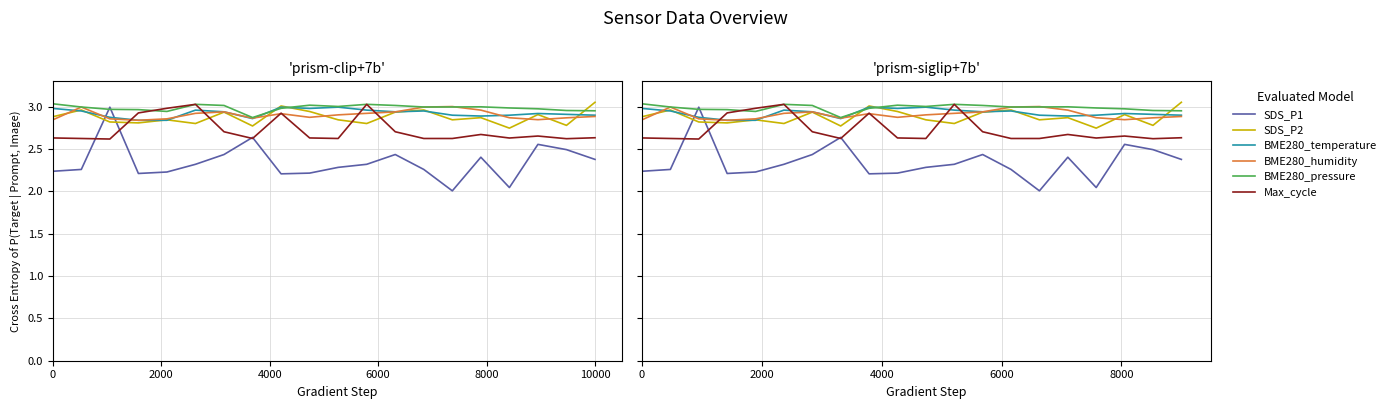

How many intersections are there between BME280_humidity and Max_cycle?

6